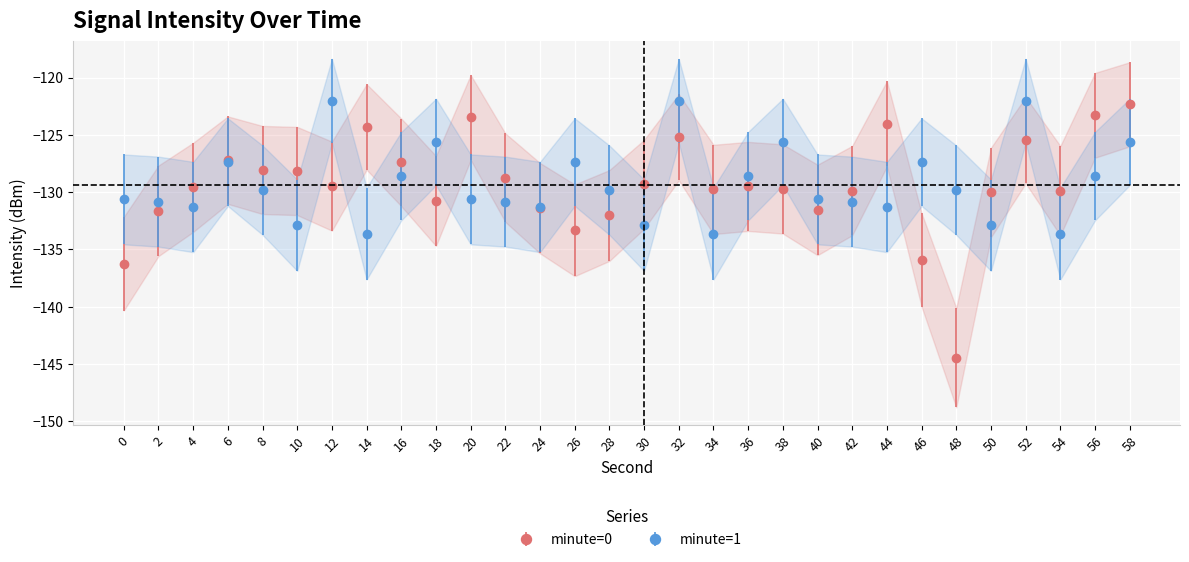

Reading left to right, list all the values displayed in this chart.

minute=0: -136.2	-131.6	-129.6	-127.2	-128.1	-128.2	-129.5	-124.3	-127.4	-130.8	-123.5	-128.7	-131.4	-133.3	-132.0	-129.3	-125.2	-129.8	-129.5	-129.7	-131.5	-129.9	-124.0	-135.9	-144.4	-130.0	-125.5	-129.9	-123.3	-122.3
minute=1: -130.6	-130.8	-131.3	-127.4	-129.8	-132.9	-122.0	-133.6	-128.6	-125.6	-130.6	-130.8	-131.3	-127.4	-129.8	-132.9	-122.0	-133.6	-128.6	-125.6	-130.6	-130.8	-131.3	-127.4	-129.8	-132.9	-122.0	-133.6	-128.6	-125.6